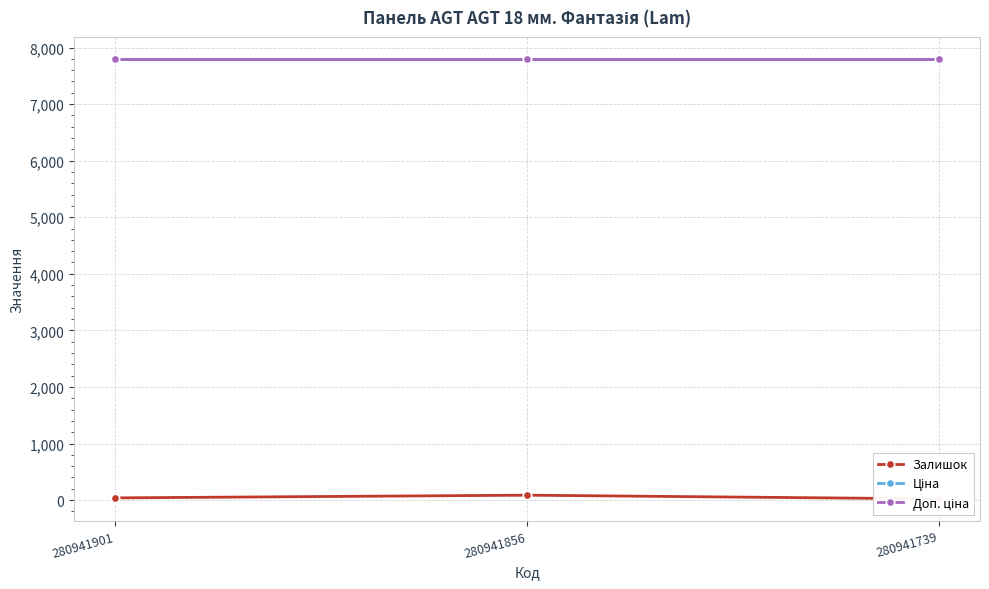

Reading left to right, transcribe all the data shown in this chart.

Залишок: 39.0	87.0	21.0
Ціна: 7792.9	7792.9	7792.9
Доп. ціна: 7792.9	7792.9	7792.9